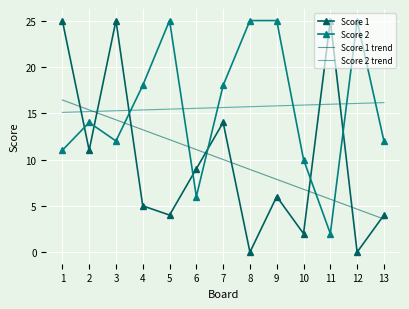

The value of Score 2 trend at 8 is 27.0. True or false?

False